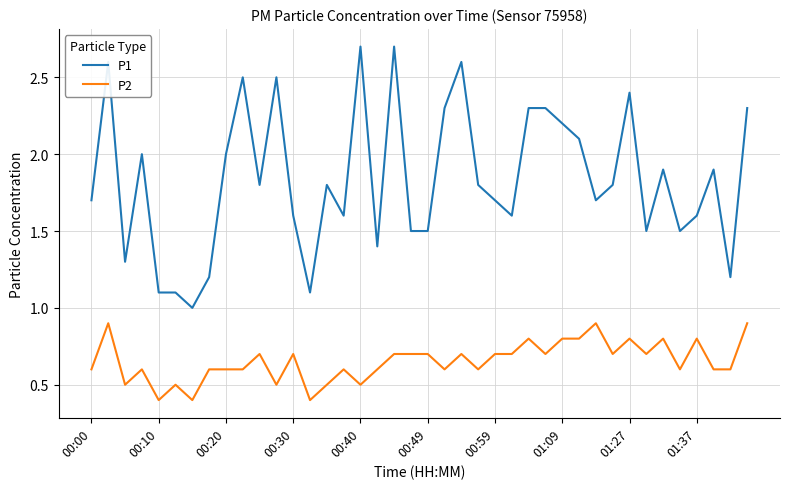

How many values in the P1 series exceed 1?

39